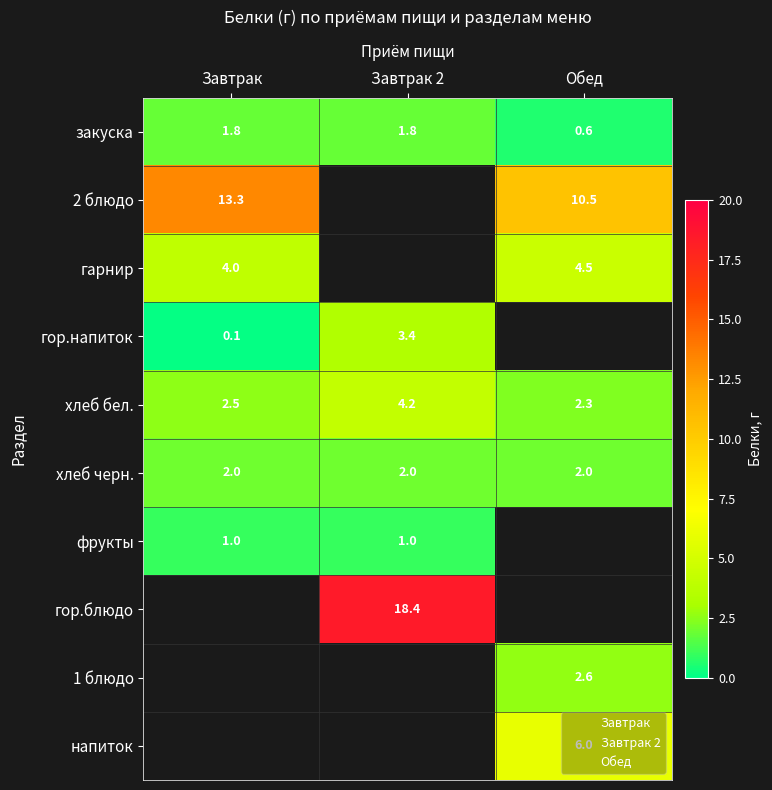

Is it true that хлеб бел. equals 7.4 at Завтрак 2?

False